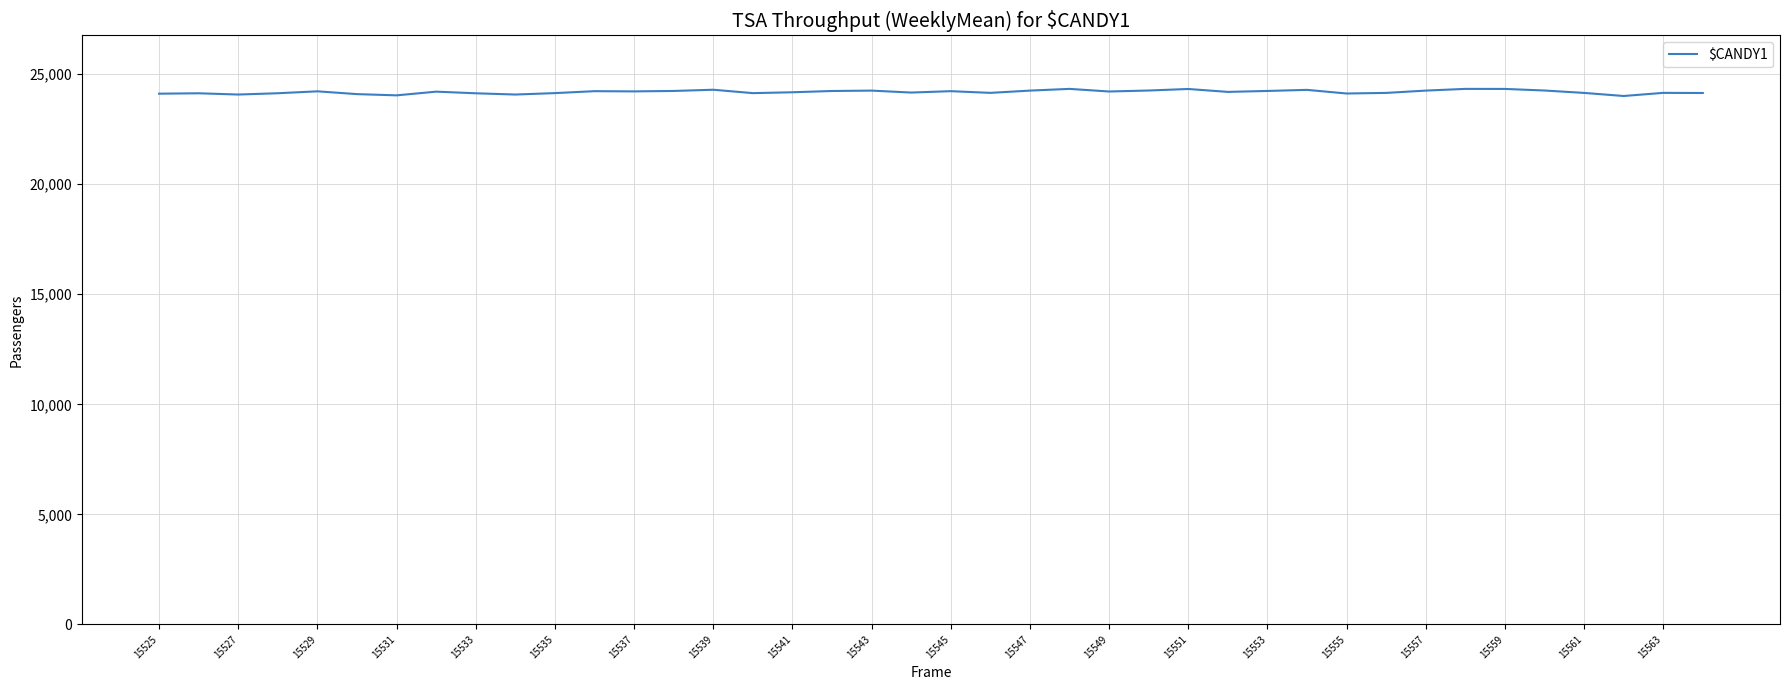

How many values are below 24207?

20